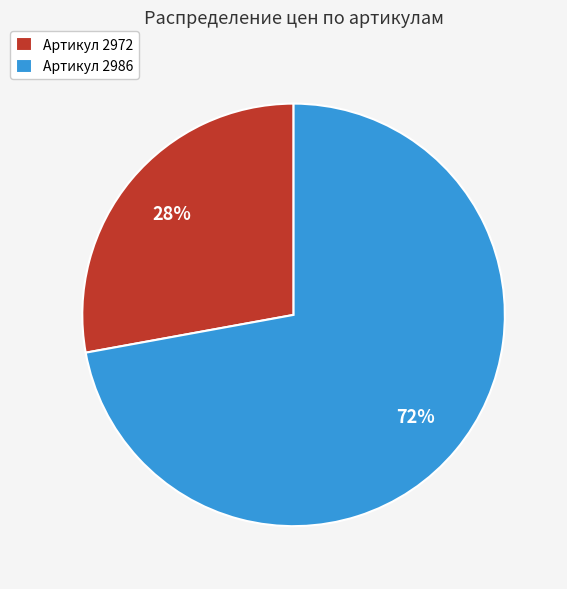

Count the number of slices in the pie.

2